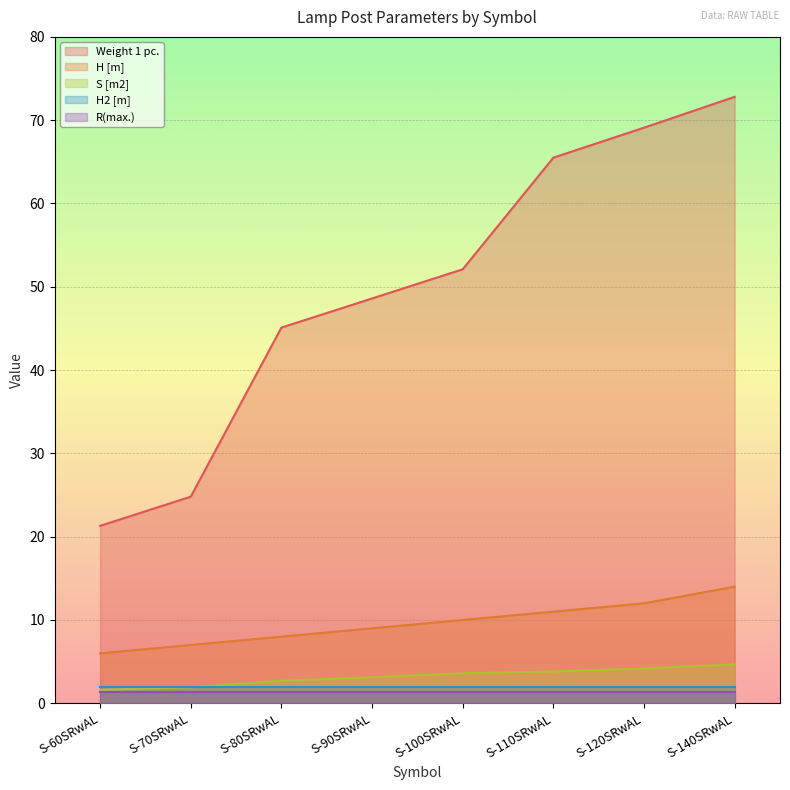

At how many categories does at least one series exceed 66?

2